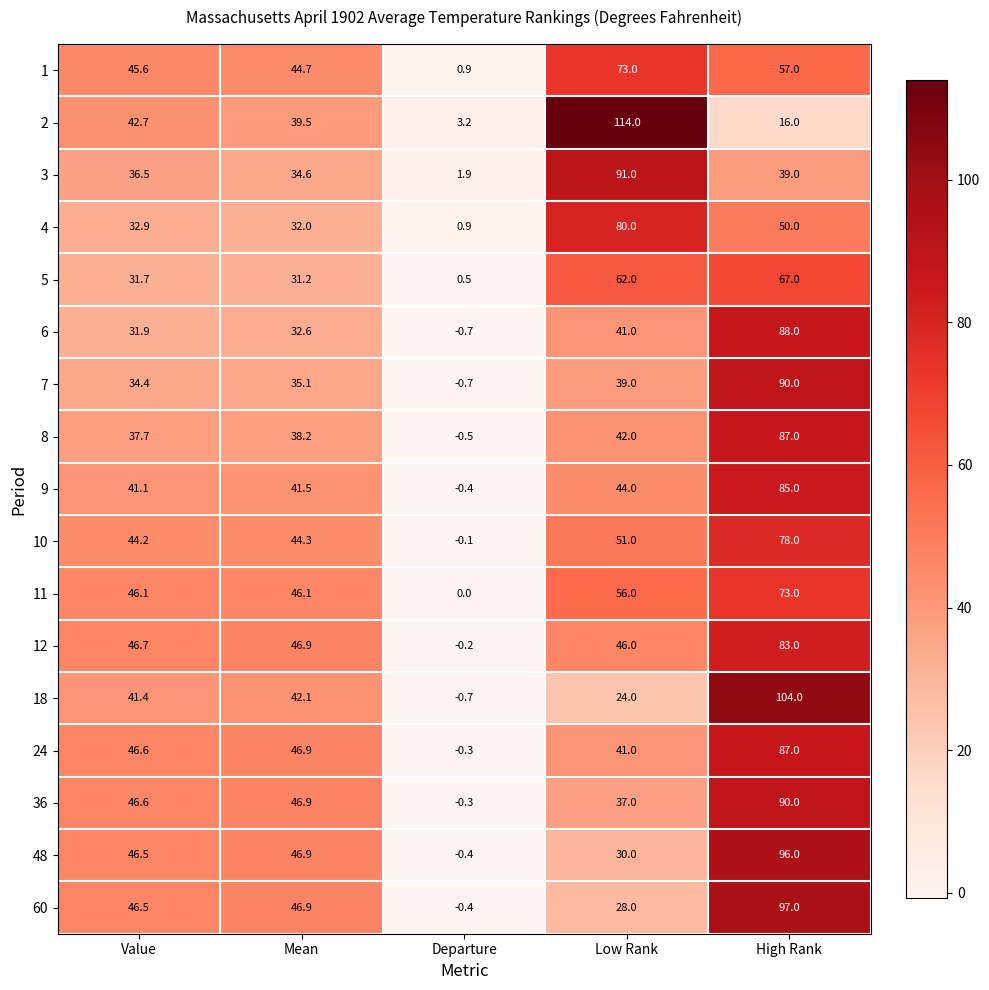

The 7 series shows 35.1 at Mean. True or false?

True